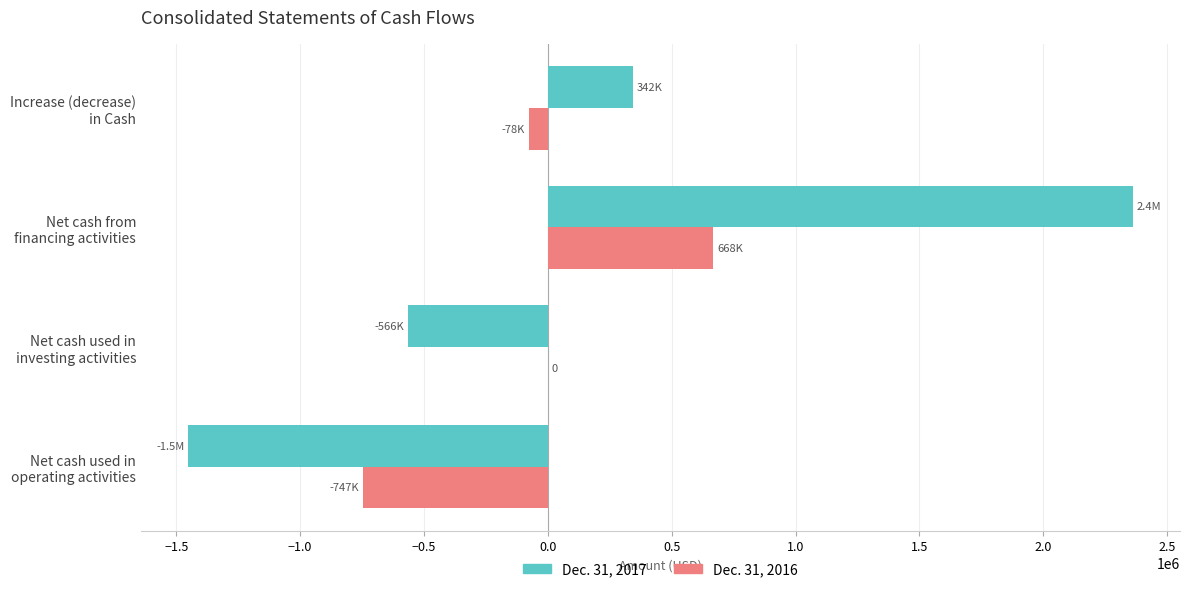

How many distinct data groups are displayed?

2